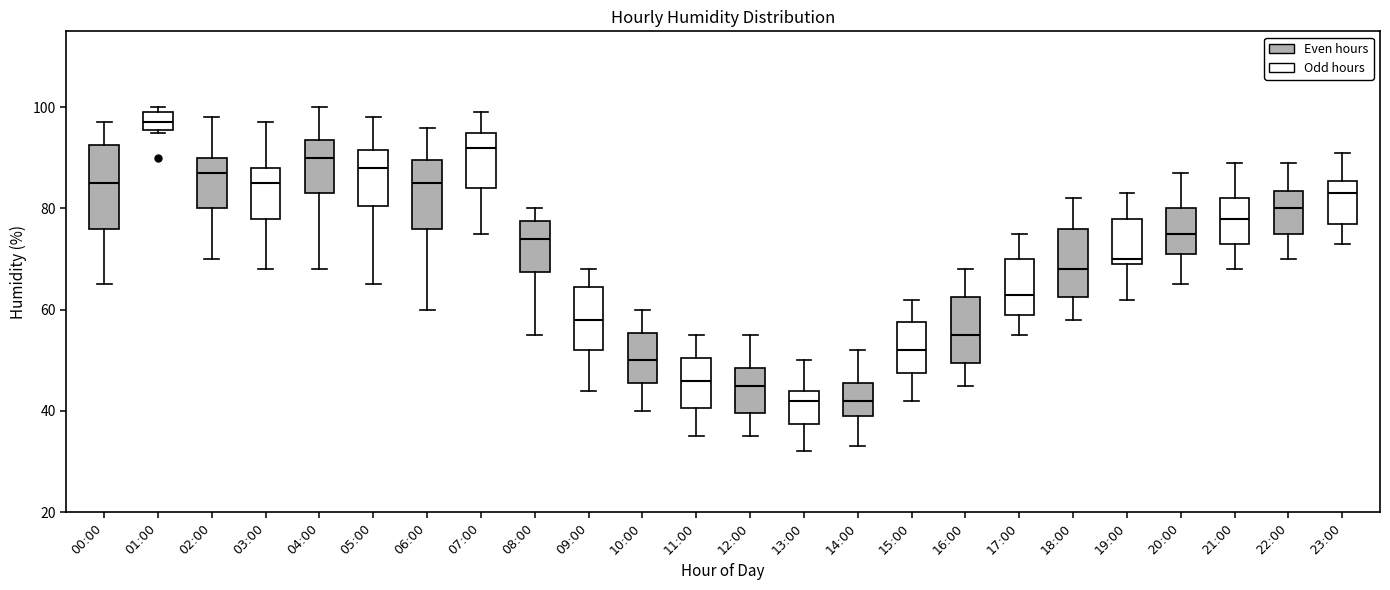

Reading left to right, transcribe this box plot: for each box, give where its median line is, the range the box spans, and where its two whiskers end, as read against the y-axis. The values are not printed on the chart, so give them approximately, as read against the axis.

00:00: median 86, box 76 to 92, whiskers 66 to 98
01:00: median 98, box 96 to 100, whiskers 96 to 100 (just above the box's upper edge)
02:00: median 88, box 80 to 90, whiskers 70 to 98
03:00: median 86, box 78 to 88, whiskers 68 to 98
04:00: median 90, box 84 to 94, whiskers 68 to 100
05:00: median 88, box 80 to 92, whiskers 66 to 98
06:00: median 86, box 76 to 90, whiskers 60 to 96
07:00: median 92, box 84 to 96, whiskers 76 to 100
08:00: median 74, box 68 to 78, whiskers 56 to 80
09:00: median 58, box 52 to 64, whiskers 44 to 68
10:00: median 50, box 46 to 56, whiskers 40 to 60
11:00: median 46, box 40 to 50, whiskers 36 to 56
12:00: median 46, box 40 to 48, whiskers 36 to 56
13:00: median 42, box 38 to 44, whiskers 32 to 50
14:00: median 42, box 40 to 46, whiskers 34 to 52
15:00: median 52, box 48 to 58, whiskers 42 to 62
16:00: median 56, box 50 to 62, whiskers 46 to 68
17:00: median 64, box 60 to 70, whiskers 56 to 76
18:00: median 68, box 62 to 76, whiskers 58 to 82
19:00: median 70 (just above the box's lower edge), box 70 to 78, whiskers 62 to 84
20:00: median 76, box 72 to 80, whiskers 66 to 88
21:00: median 78, box 74 to 82, whiskers 68 to 90
22:00: median 80, box 76 to 84, whiskers 70 to 90
23:00: median 84, box 78 to 86, whiskers 74 to 92